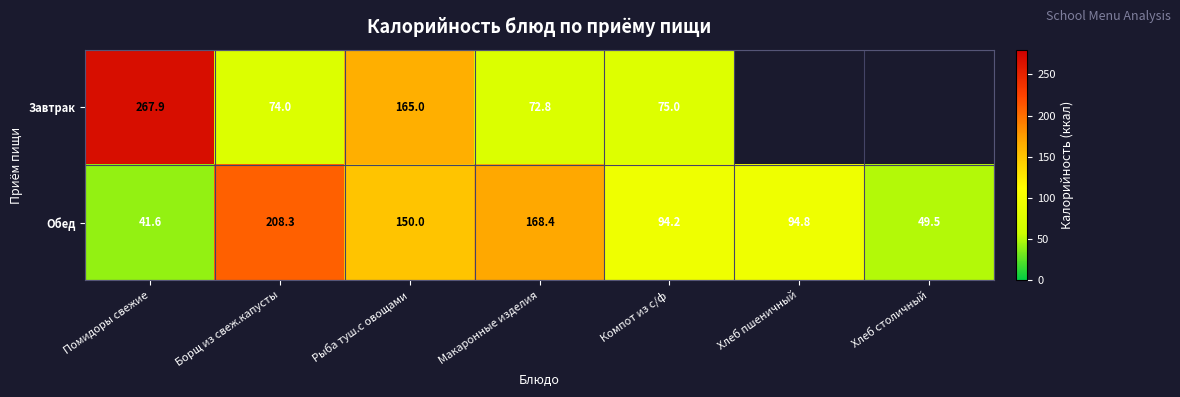

The Обед series shows 208.3 at Борщ из свеж.капусты. True or false?

True